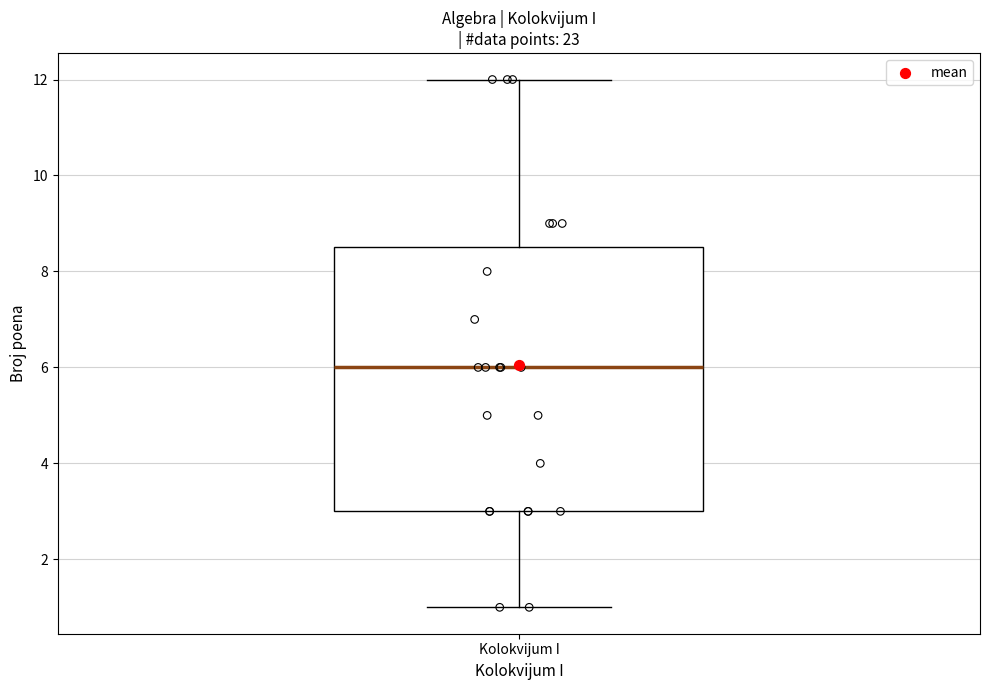

Read this box plot against the y-axis: the position of the median line, the range covered by the box, and the ends of both whiskers. The values are not printed on the chart, so give them approximately, as read against the axis.

median 6.0, box 3.0 to 8.6, whiskers 1.0 to 12.0